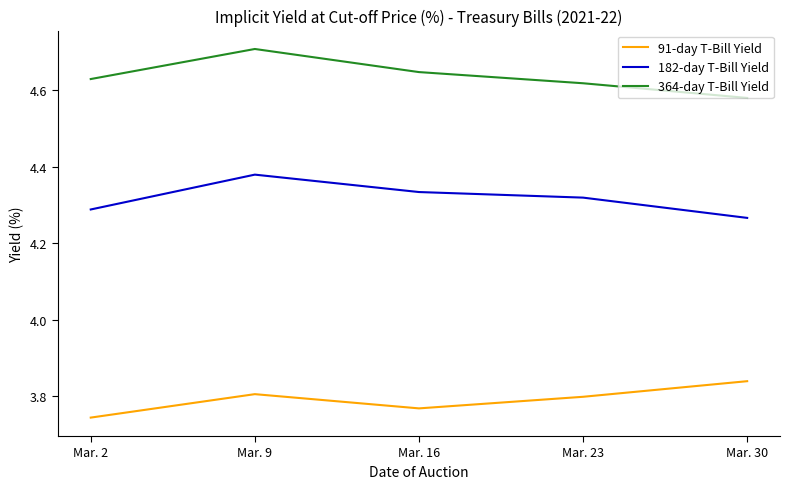

Where is 91-day T-Bill Yield nearest to the value 3?

Mar. 2